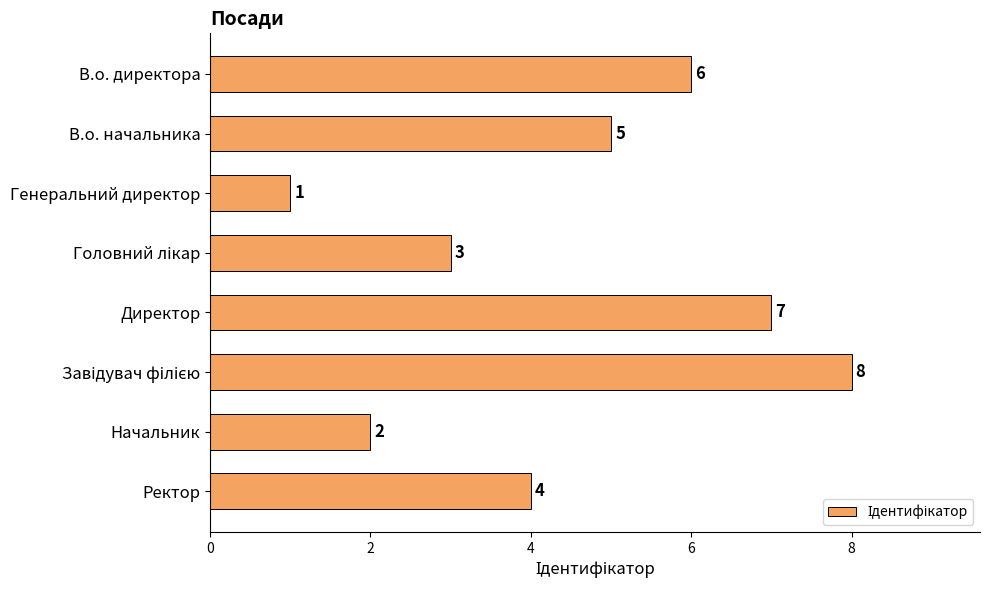

Reading top to bottom, list all the values displayed in this chart.

6	5	1	3	7	8	2	4